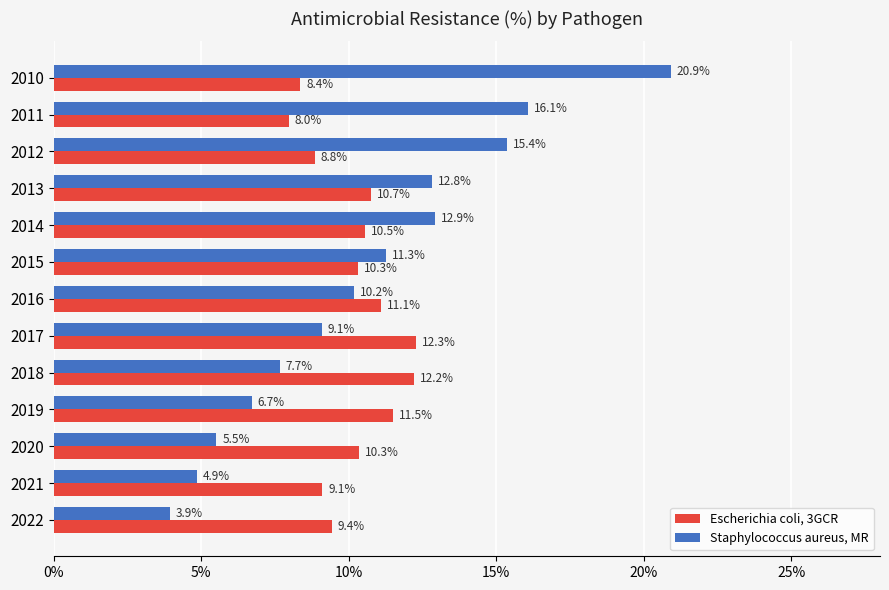

What is the difference between the Escherichia coli, 3GCR values at 2016 and 2020?

0.8